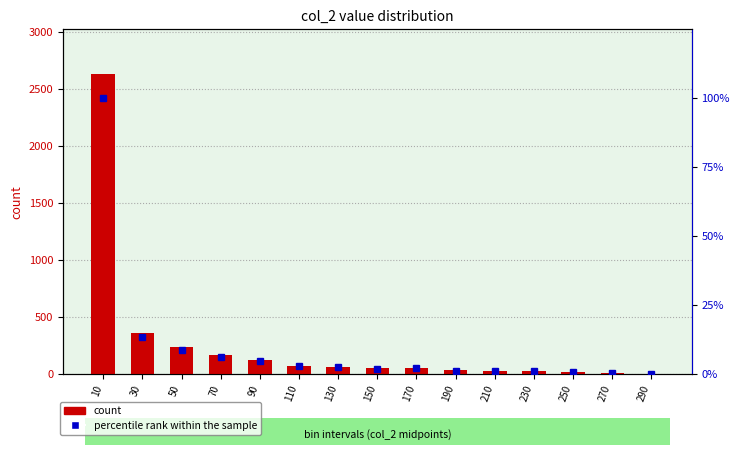

Are the bars grouped side by side (vs. stacked)?

Yes